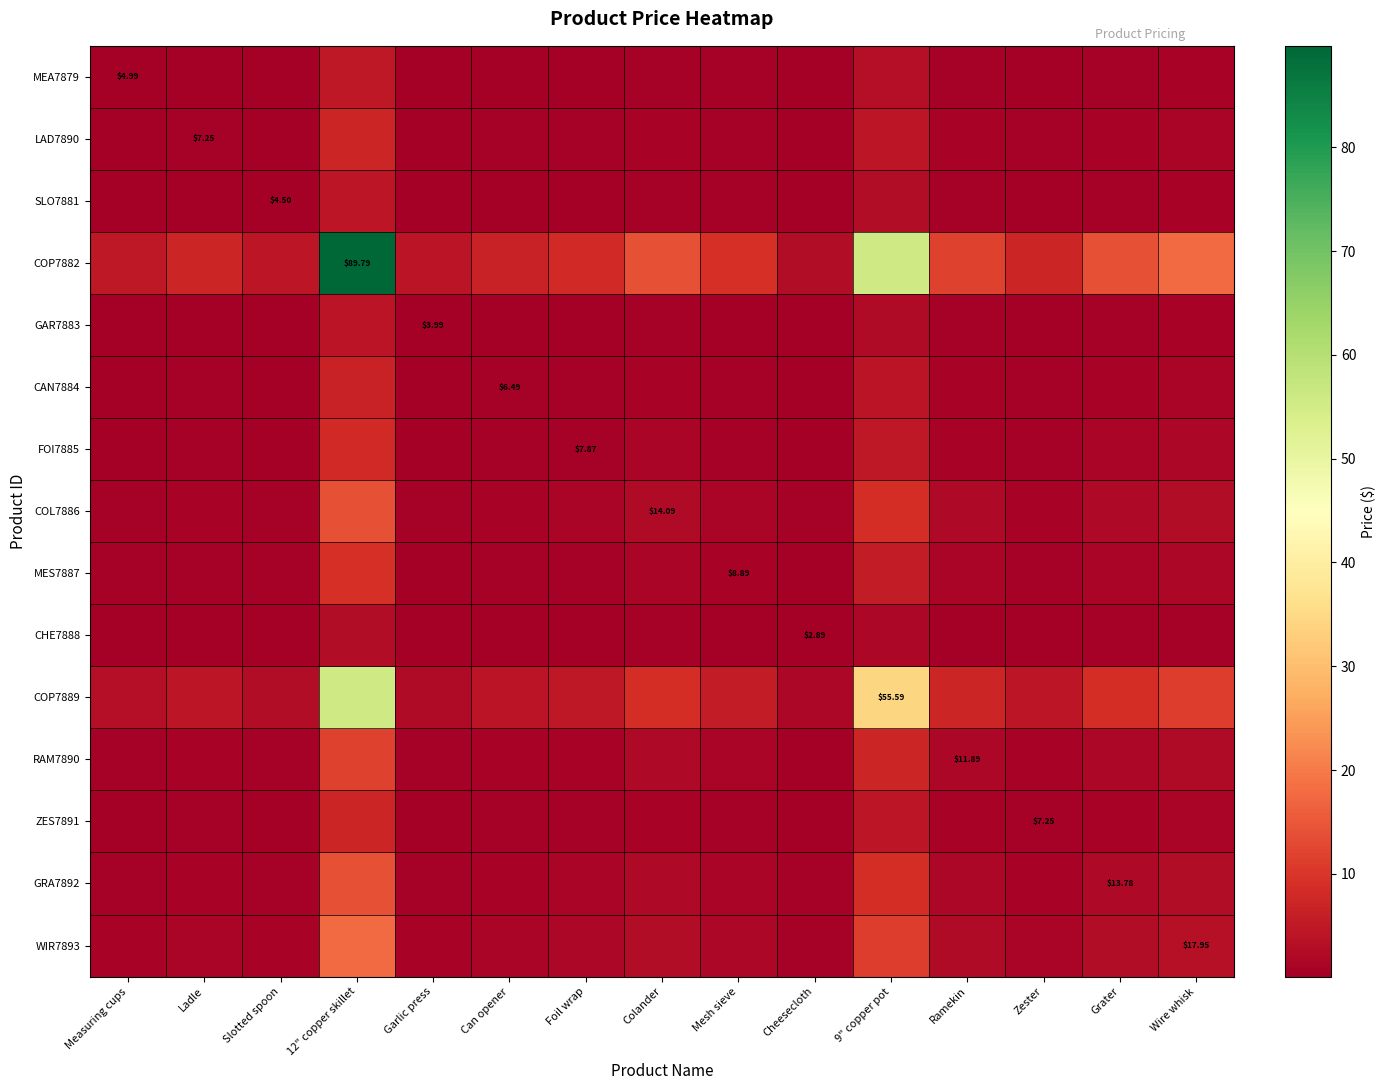

Count the number of categories in the chart.

15